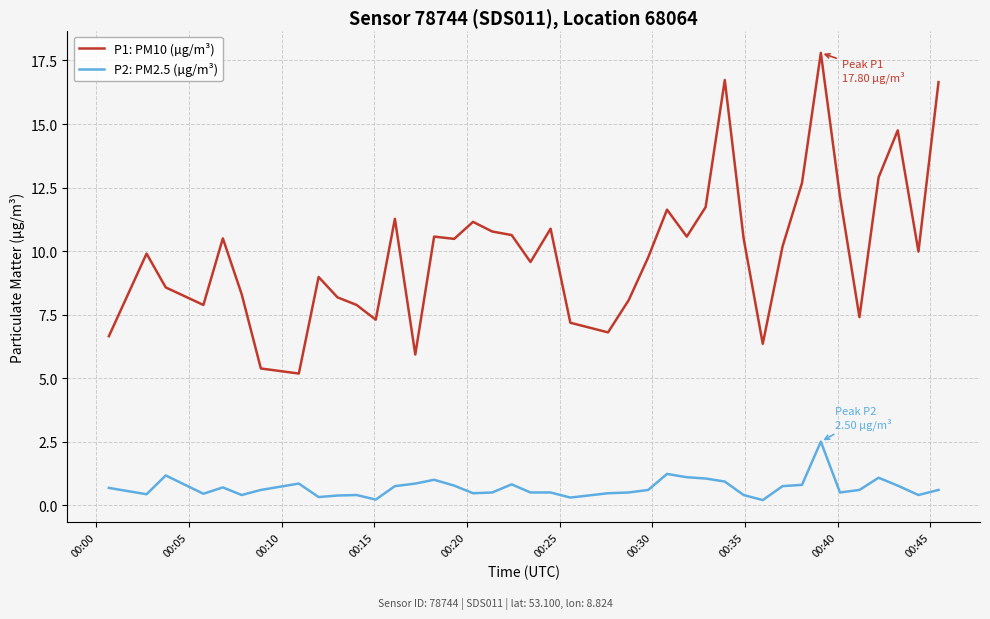

What is the difference between the maximum and minimum values in the P1: PM10 (µg/m³) series?

12.6